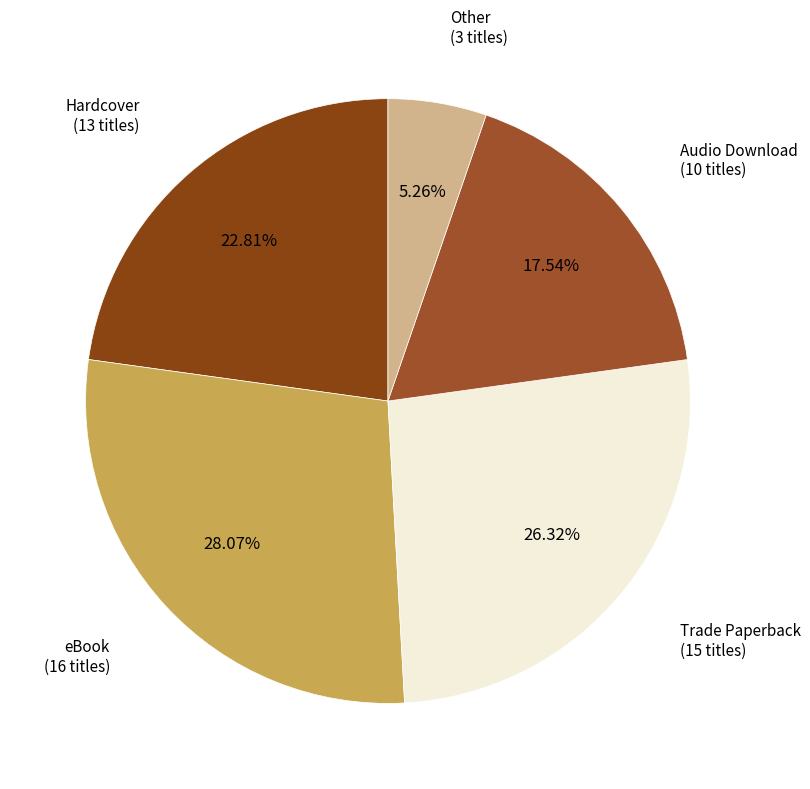

What is the smallest slice in the pie chart?

Other